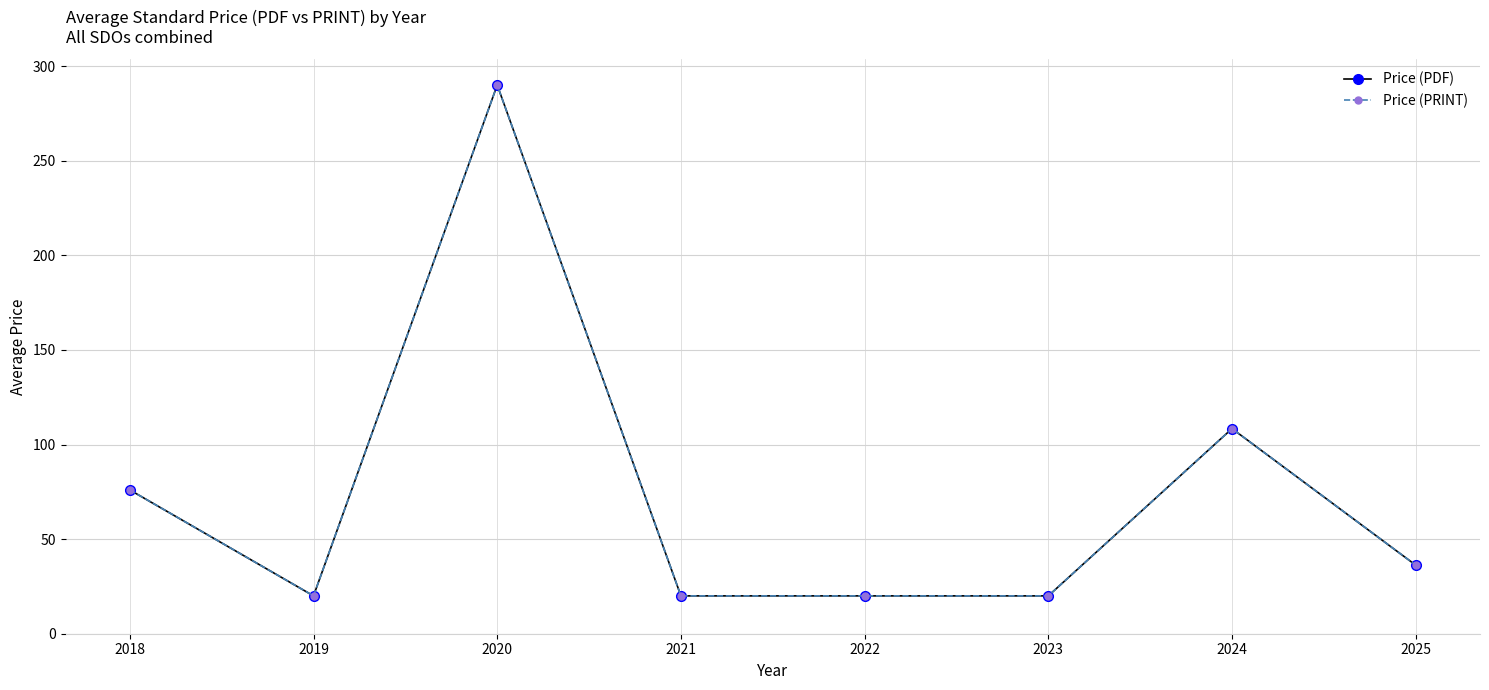

Is this an area chart (filled region under the line)?

No